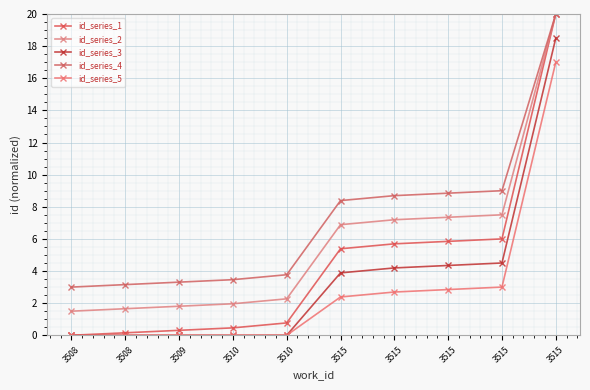

True or false: id_series_3 and id_series_1 intersect in this chart.

False